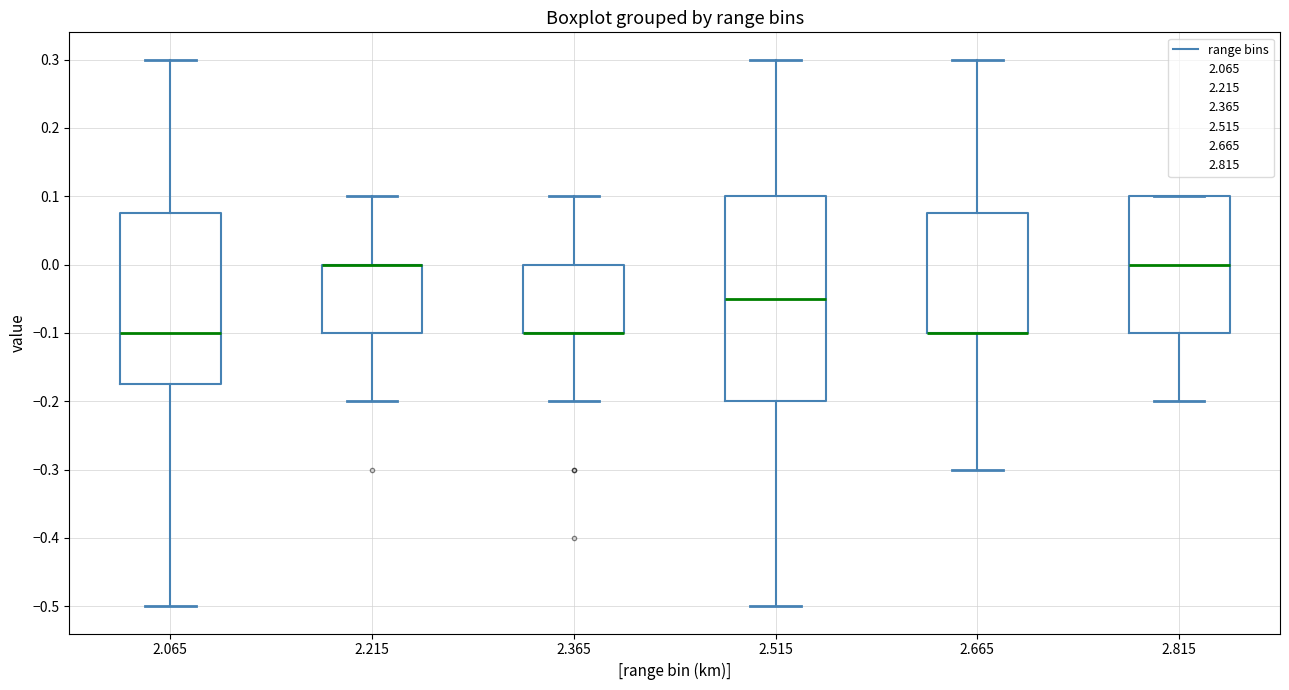

Reading left to right, transcribe this box plot: for each box, give where its median line is, the range the box spans, and where its two whiskers end, as read against the y-axis. The values are not printed on the chart, so give them approximately, as read against the axis.

2.065: median -0.10, box -0.17 to 0.08, whiskers -0.50 to 0.30
2.215: median 0.00 (drawn on the box's upper edge), box -0.10 to 0.00, whiskers -0.20 to 0.10
2.365: median -0.10 (drawn on the box's lower edge), box -0.10 to 0.00, whiskers -0.20 to 0.10
2.515: median -0.05, box -0.20 to 0.10, whiskers -0.50 to 0.30
2.665: median -0.10 (drawn on the box's lower edge), box -0.10 to 0.08, whiskers -0.30 to 0.30
2.815: median 0.00, box -0.10 to 0.10, whiskers -0.20 to 0.10